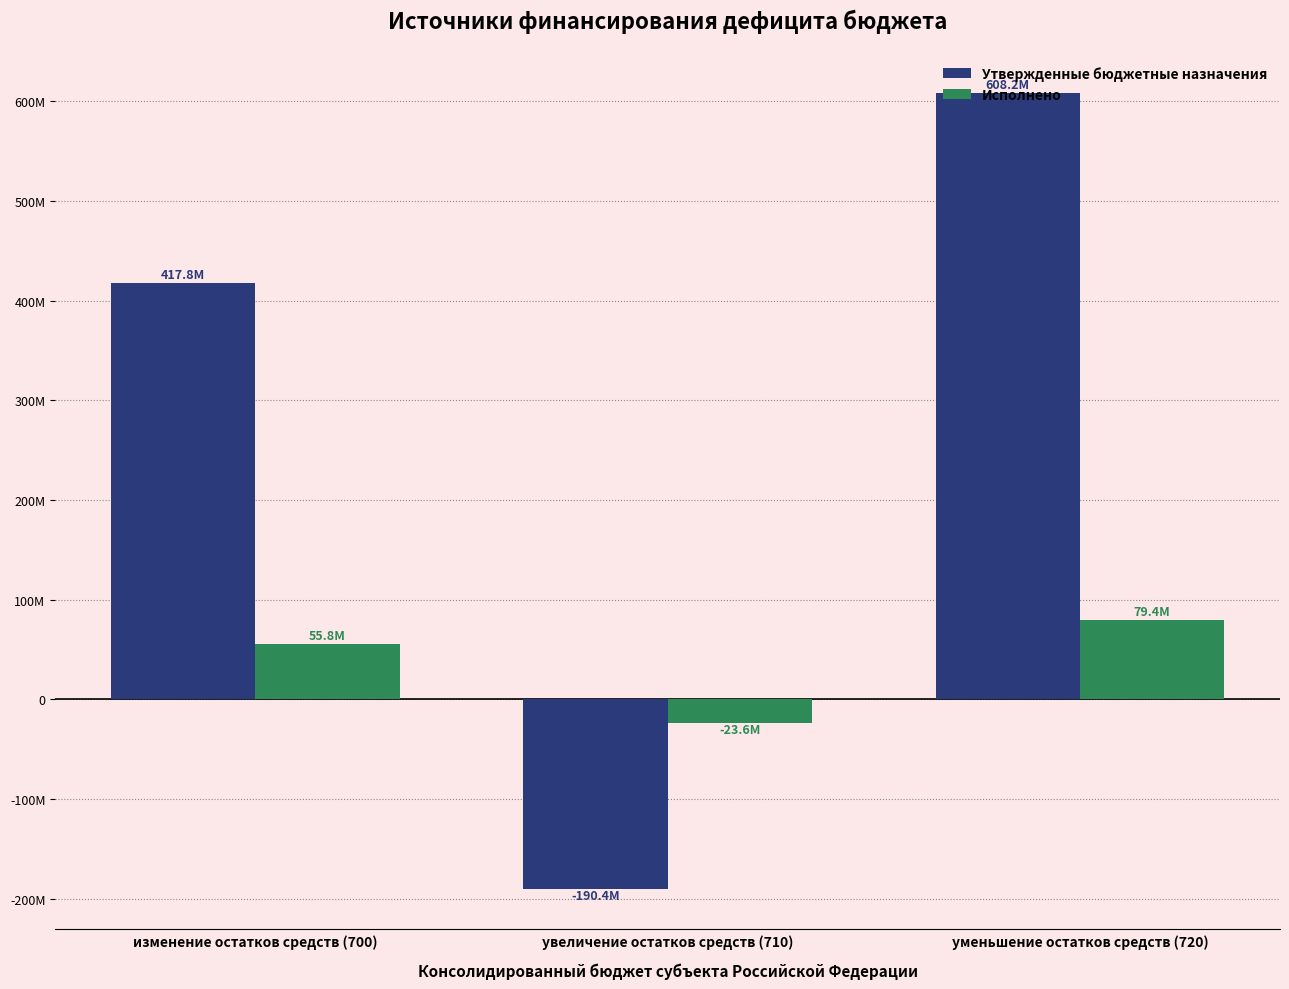

Between уменьшение остатков средств (720) and изменение остатков средств (700), which is larger?

уменьшение остатков средств (720)